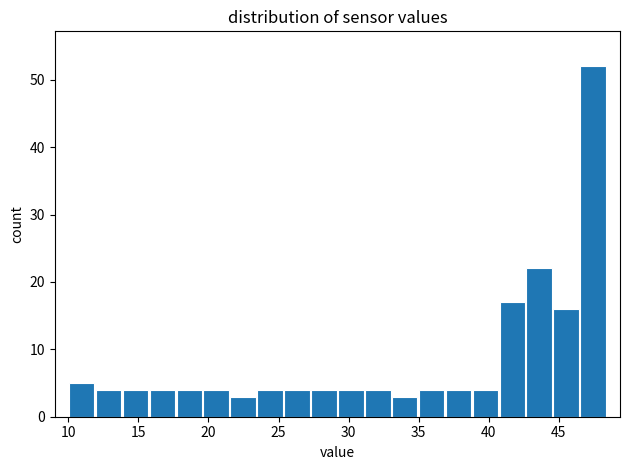

Read against the x-axis, roughly where is the centre of the tallest bar?

47.5